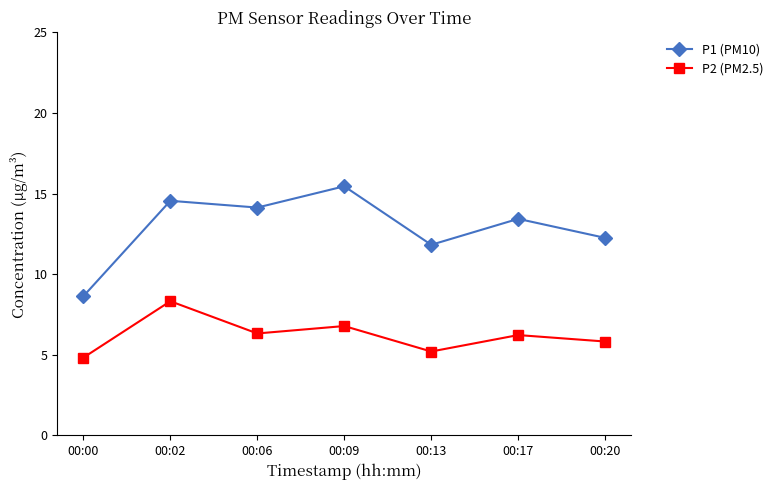

True or false: P1 (PM10) and P2 (PM2.5) intersect in this chart.

False